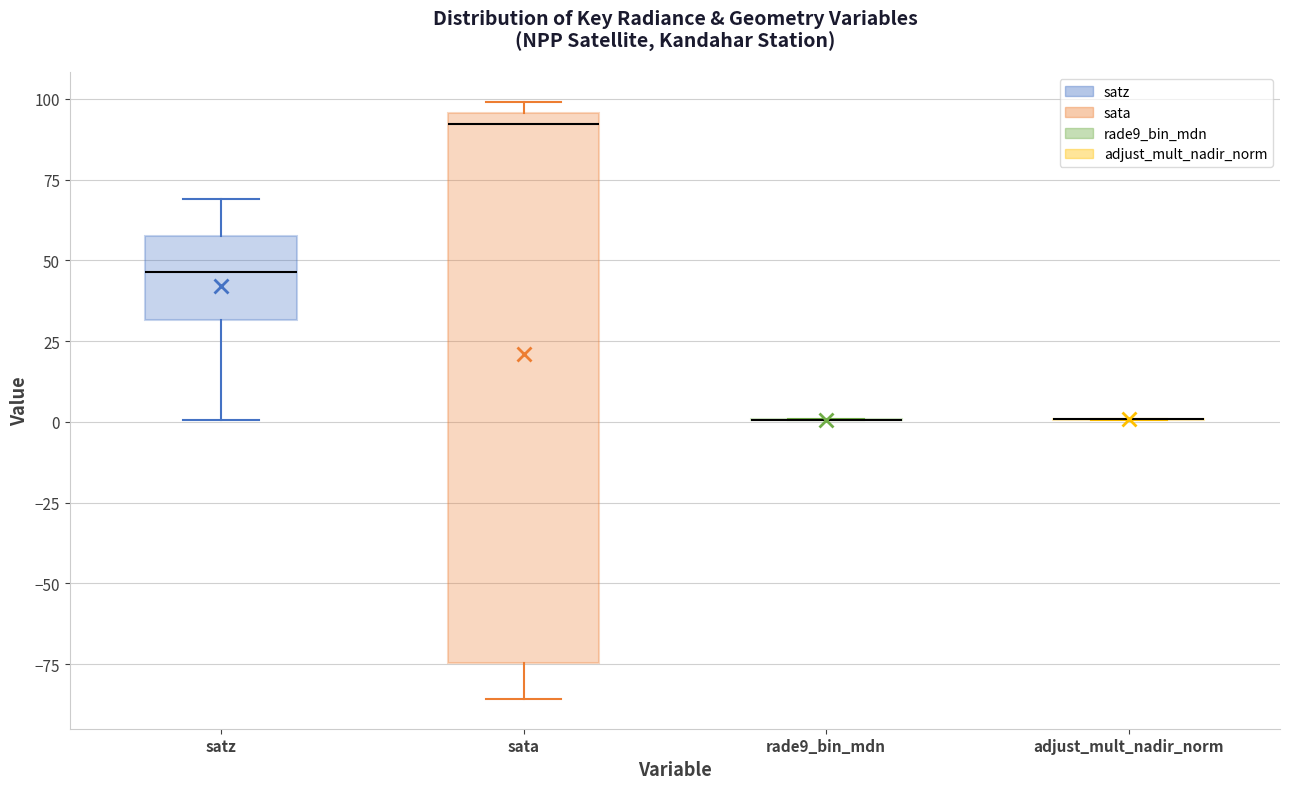

Reading left to right, transcribe this box plot: for each box, give where its median line is, the range the box spans, and where its two whiskers end, as read against the y-axis. The values are not printed on the chart, so give them approximately, as read against the axis.

satz: median 45, box 30 to 60, whiskers 0 to 70
sata: median 90, box -75 to 95, whiskers -85 to 100
rade9_bin_mdn: box collapsed to a line at 0, whiskers 0 to 0
adjust_mult_nadir_norm: box collapsed to a line at 0, whiskers 0 to 0